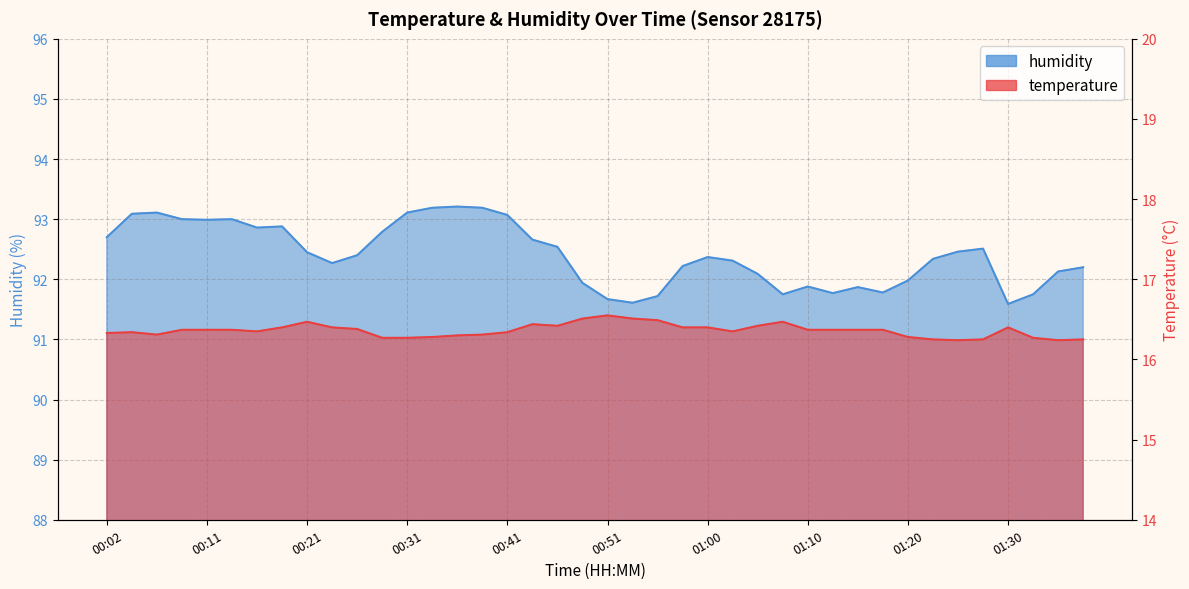

The value of temperature at 00:26 is 16.4. True or false?

True